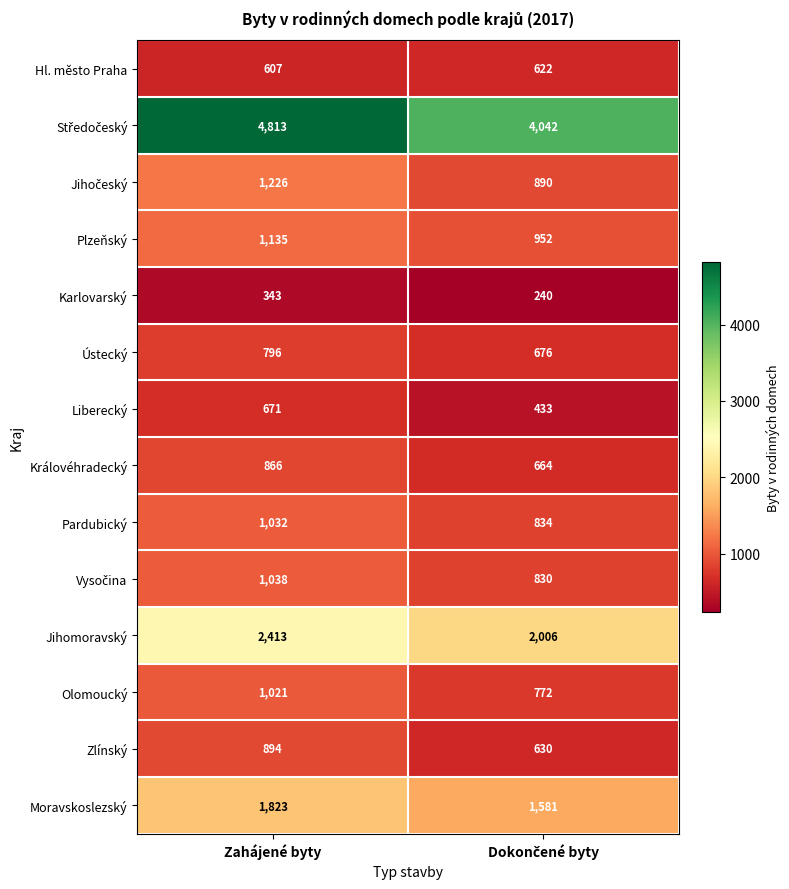

What is the difference between the highest and lowest values at Zahájené byty?

4470